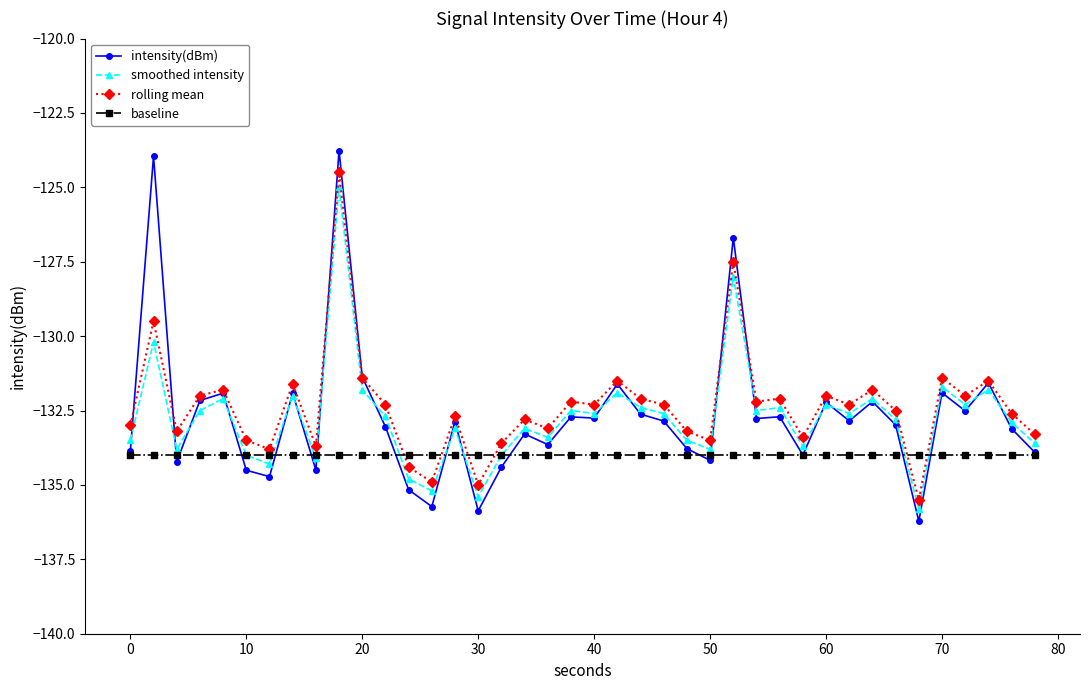

What is the value of the smoothed intensity point at the 4th from the left?

-132.5